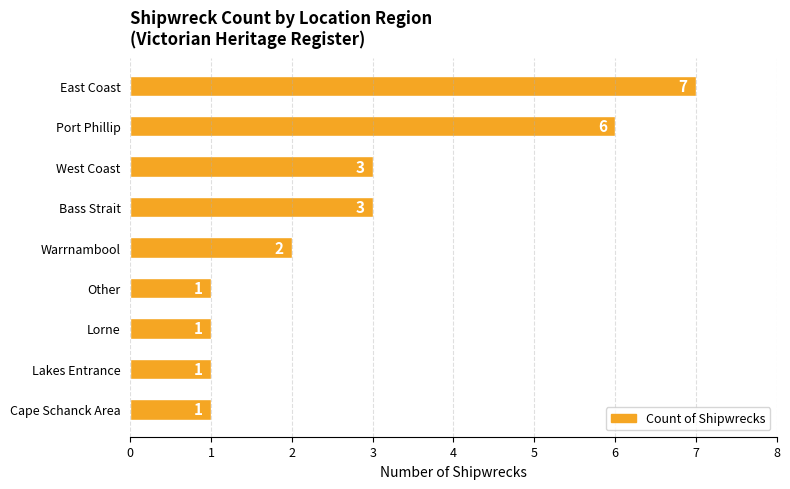

What is the change in value from East Coast to West Coast?

-4